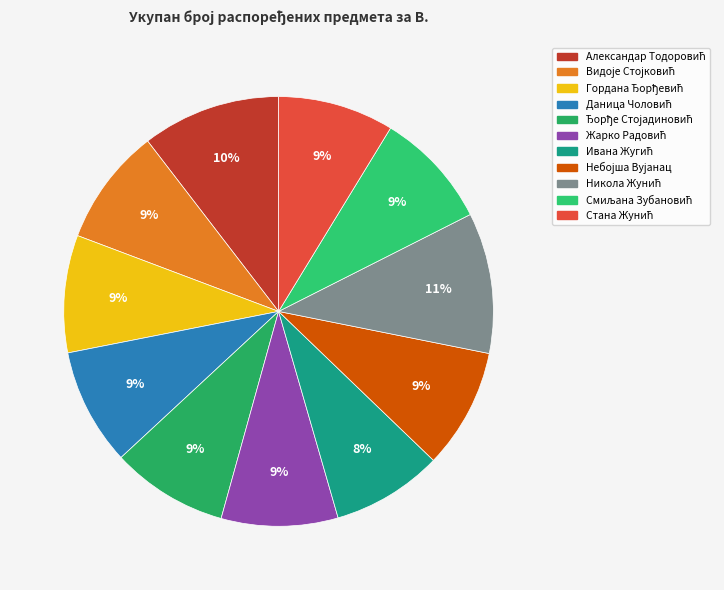

Approximately how many times larger is the value at Даница Чоловић compared to Ивана Жугић?

1.1